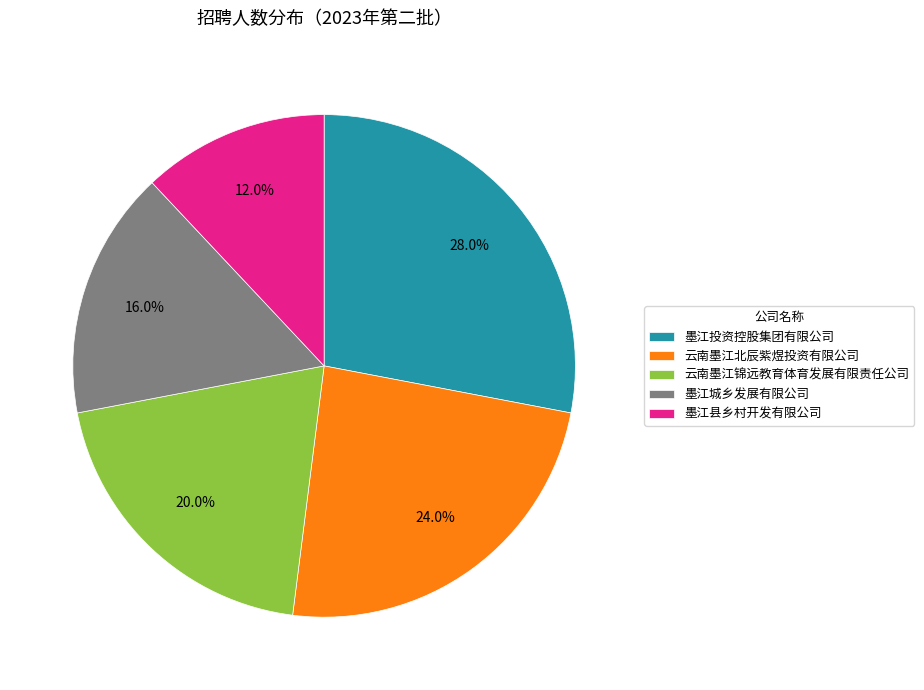

To the nearest percent, what portion does 云南墨江北辰紫煜投资有限公司 represent?

24%